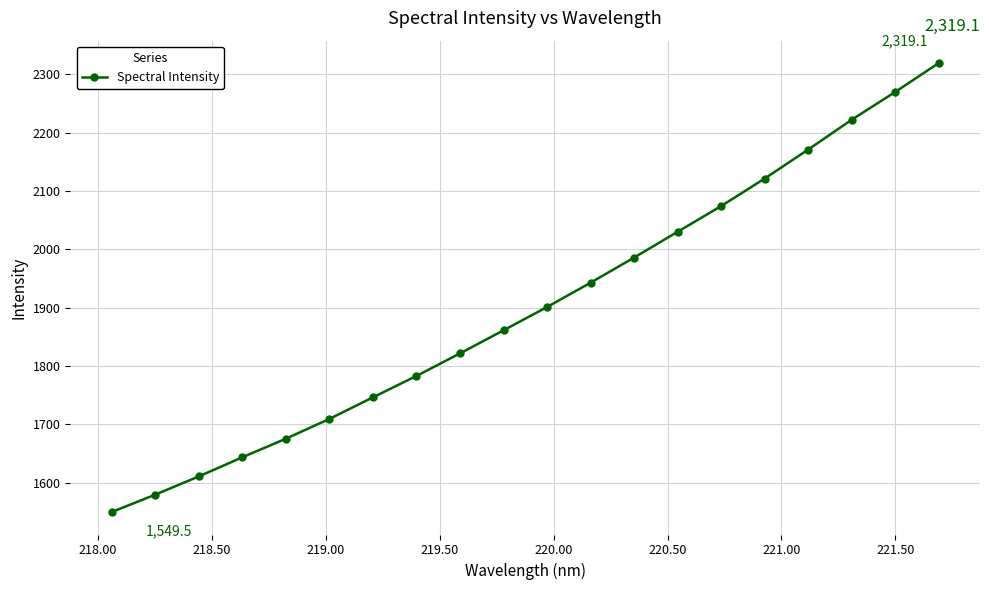

What is the average value?

1900.8